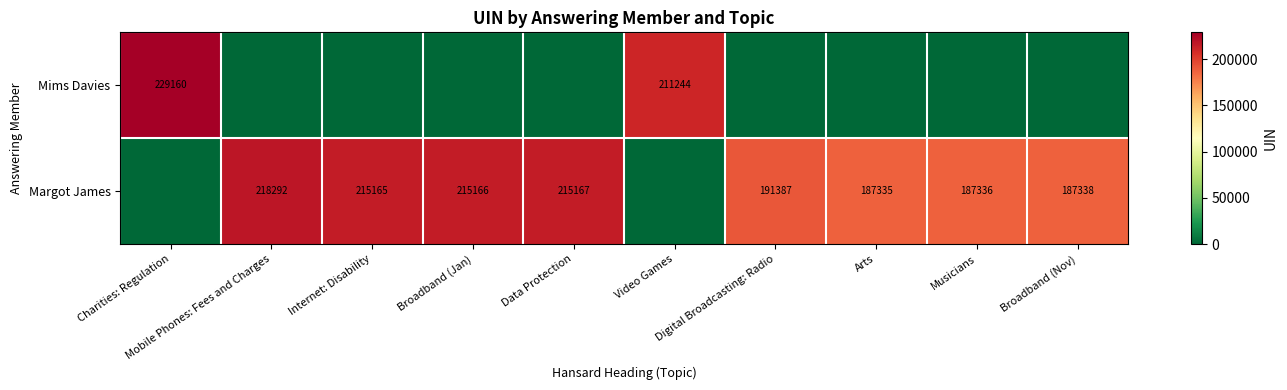

What is the total value across all series at Mobile Phones: Fees and Charges?

218292